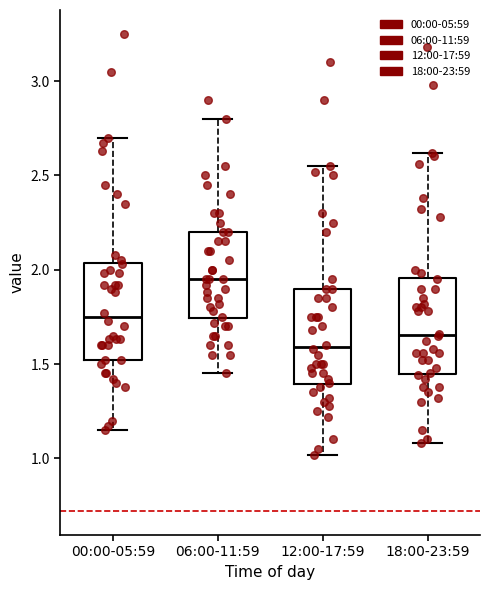

Where does the median line of the box for 00:00-05:59 sit on the y-axis? The values are not printed on the chart, so give them approximately, as read against the axis.

1.75